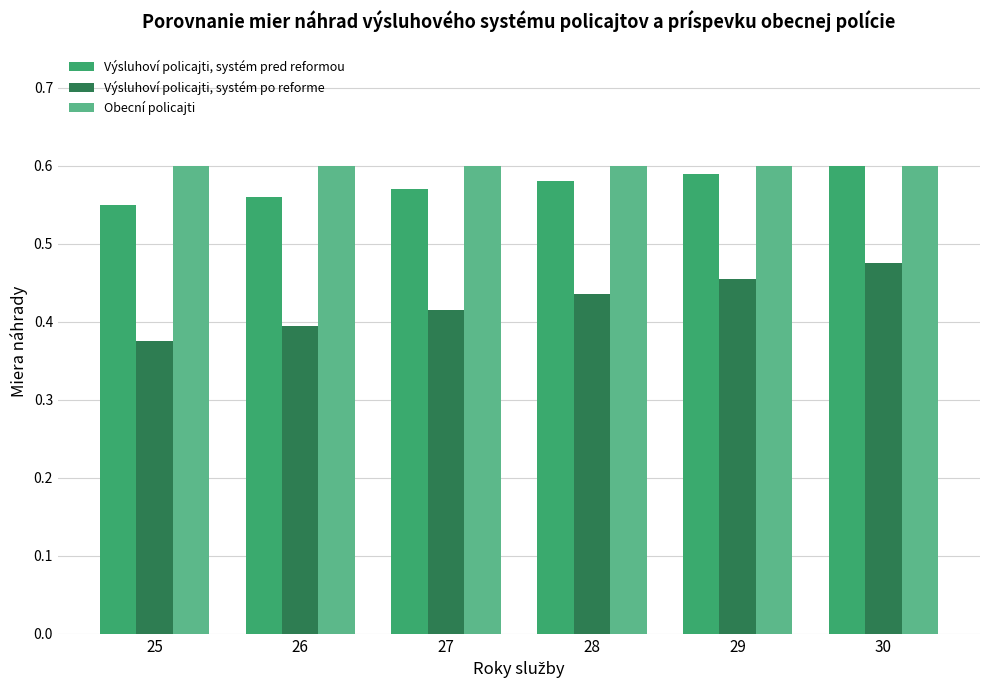

What is the total value across all series at 25?

1.5